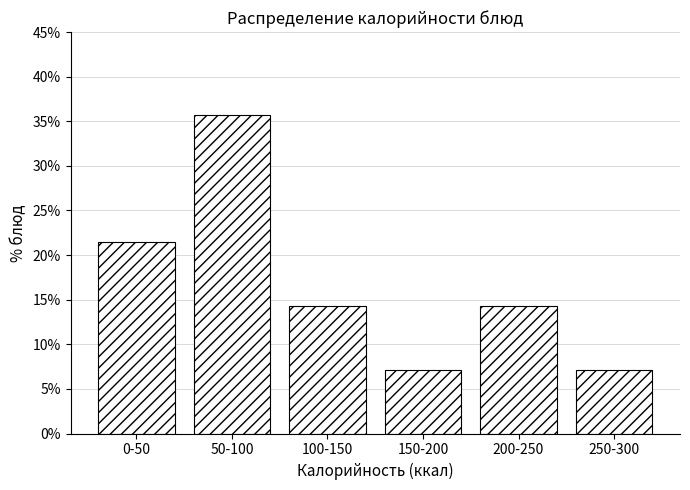

Reading right to left, transcribe all the data shown in this chart.

7.1	14.3	7.1	14.3	35.7	21.4